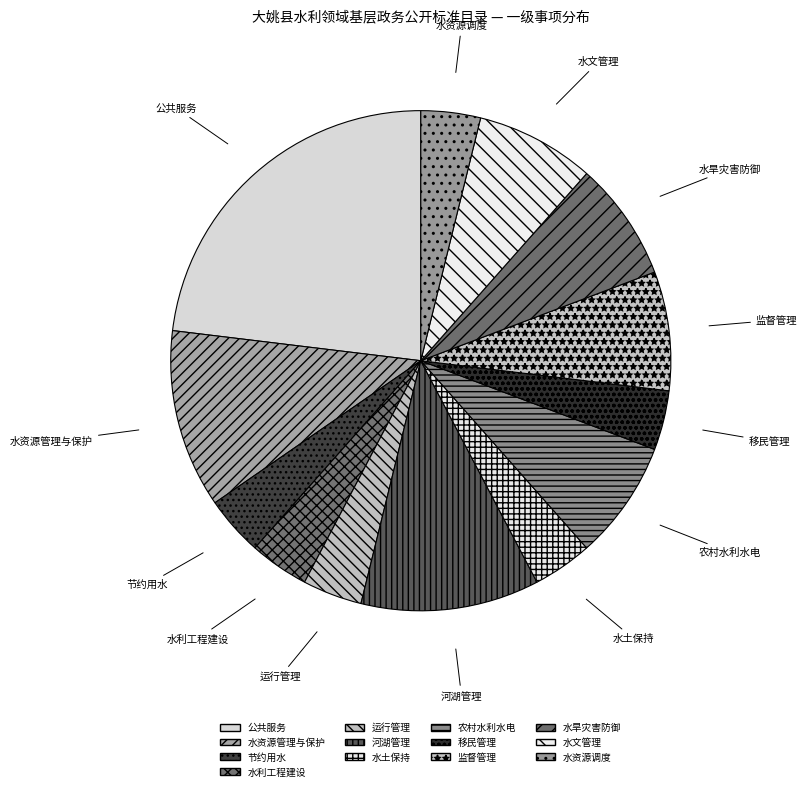

Which category has the biggest portion of the pie?

公共服务